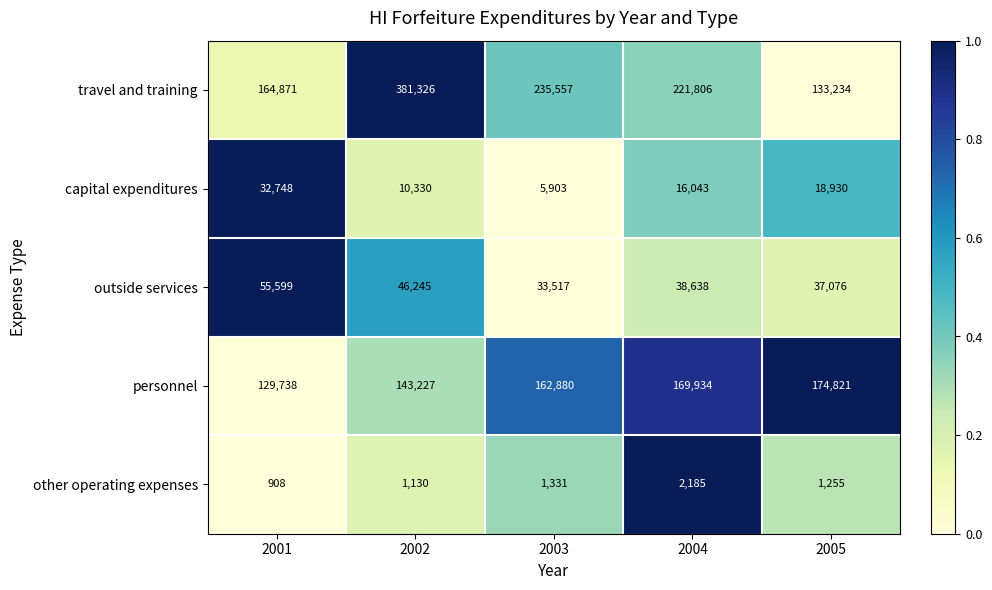

Reading left to right, list all the values displayed in this chart.

travel and training: 164871	381326	235557	221806	133234
capital expenditures: 32748	10330	5903	16043	18930
outside services: 55599	46245	33517	38638	37076
personnel: 129738	143227	162880	169934	174821
other operating expenses: 908	1130	1331	2185	1255